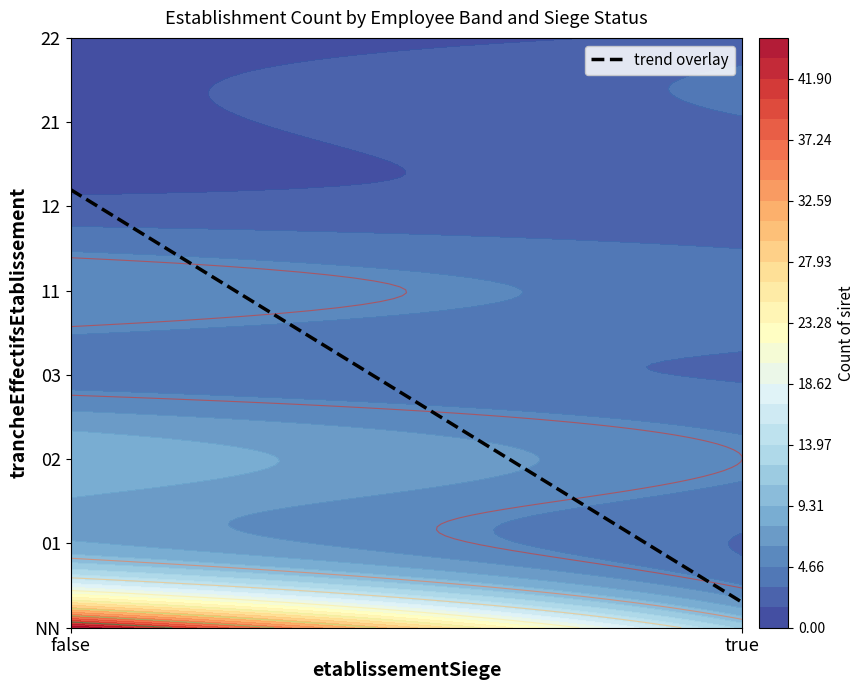

The chart shows a value of 1 at 11_true. True or false?

False